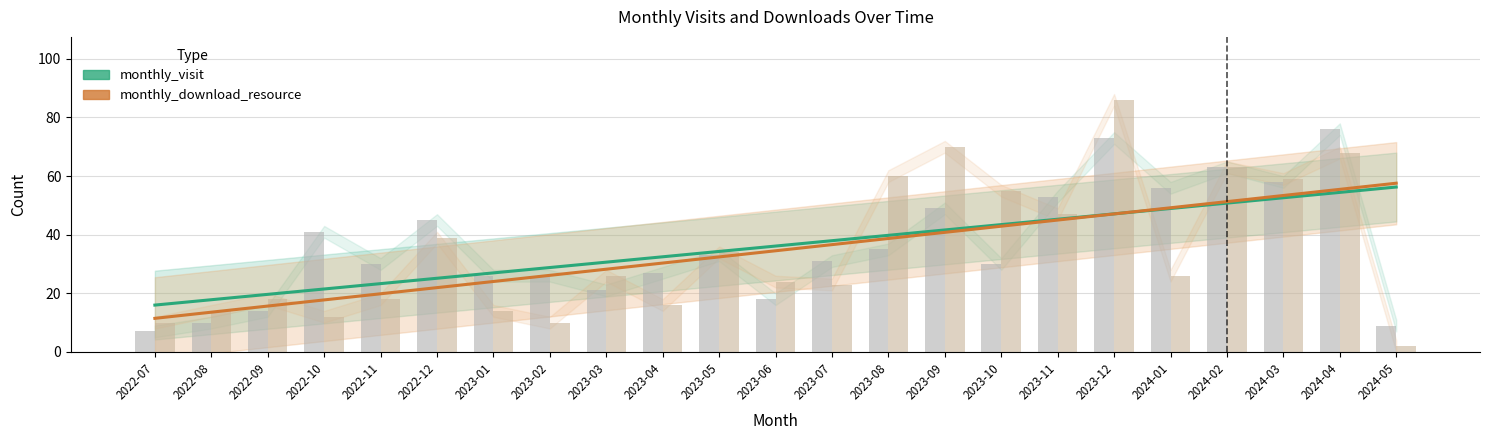

True or false: monthly_download_resource (trend) has a value of 53.4 at 2024-03.

True